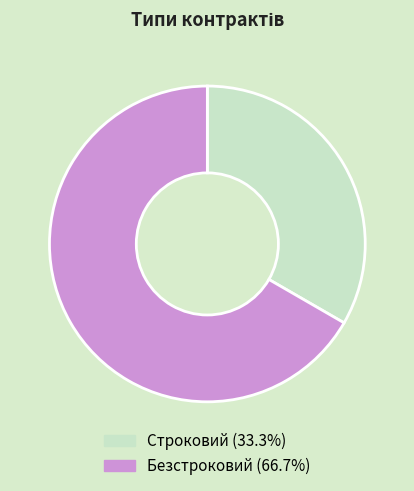

Is it true that Строковий is 24% of the pie?

False